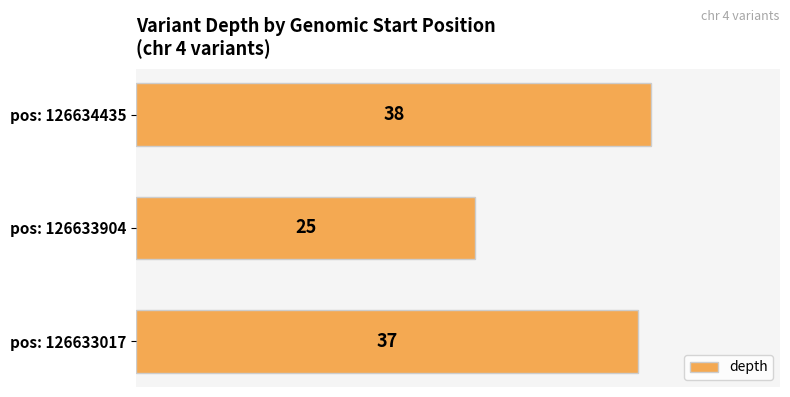

Rank the categories by value from highest to lowest.

pos: 126634435, pos: 126633017, pos: 126633904